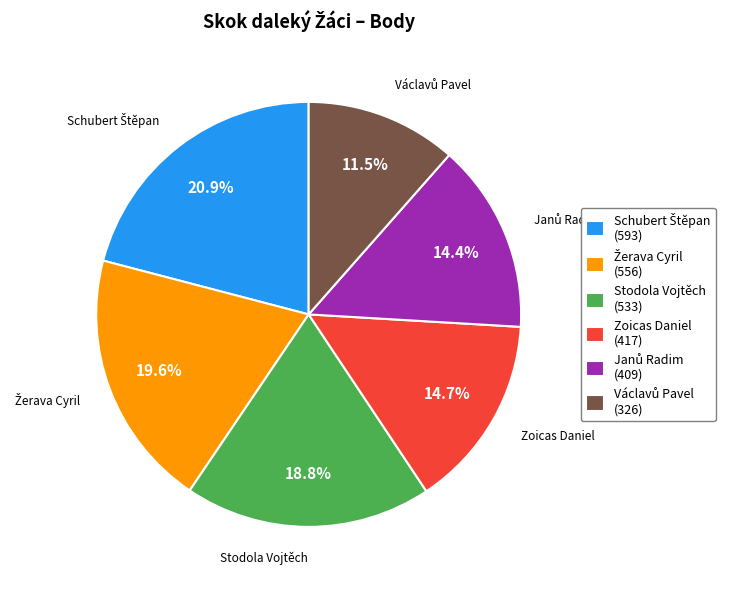

Which has a higher value, Zoicas Daniel (417) or Stodola Vojtěch (533)?

Stodola Vojtěch (533)